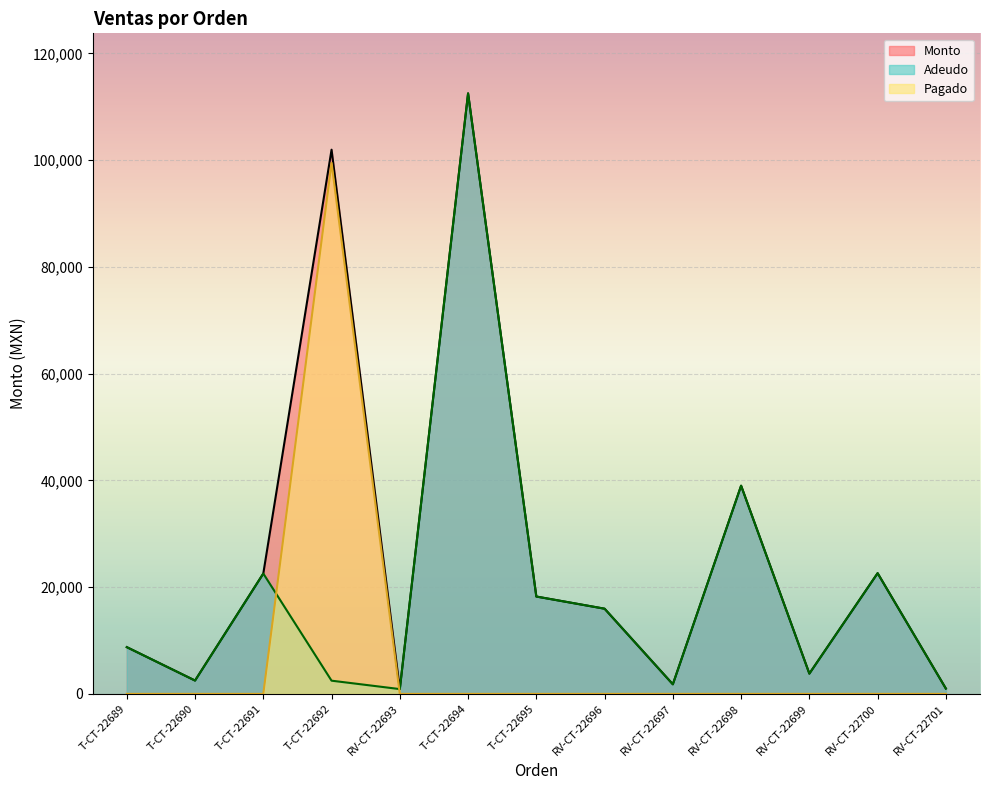

Rank the series by their maximum value, from lowest to highest.

Pagado, Monto, Adeudo